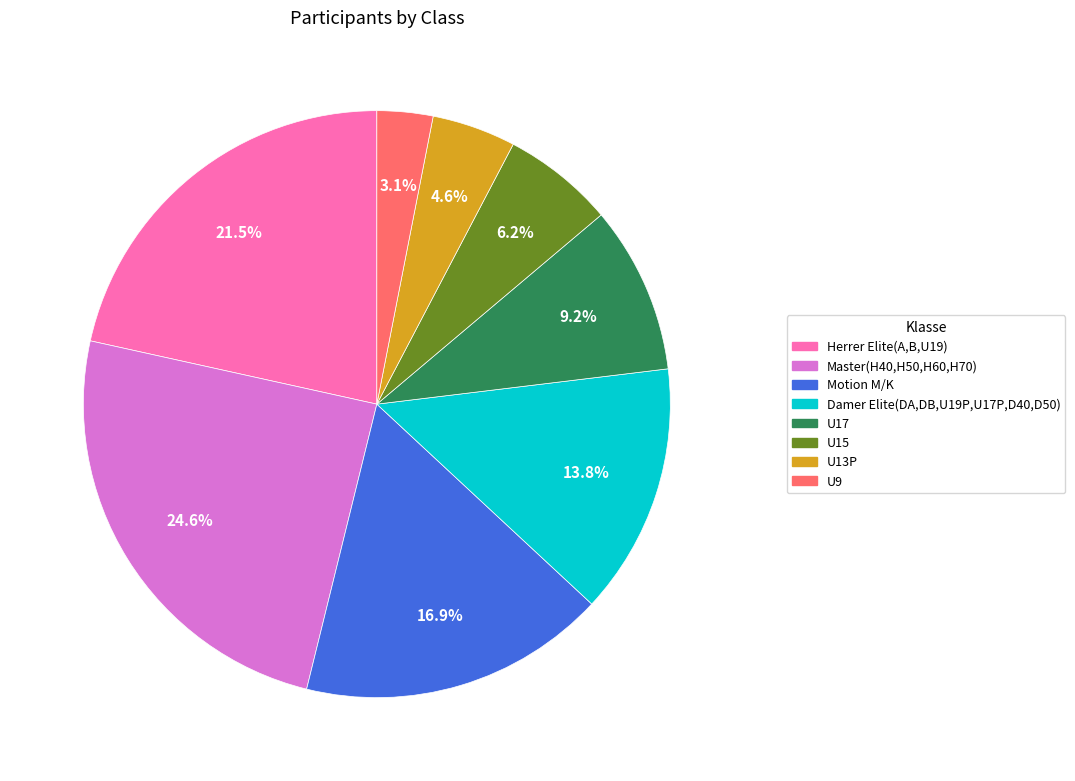

Which category has the biggest portion of the pie?

Master(H40,H50,H60,H70)